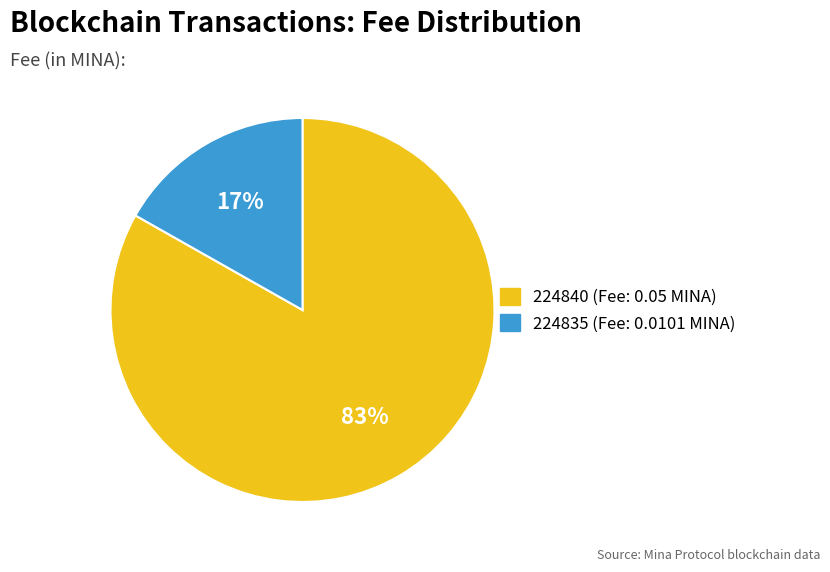

Is it true that 224840 is 1% of the pie?

False